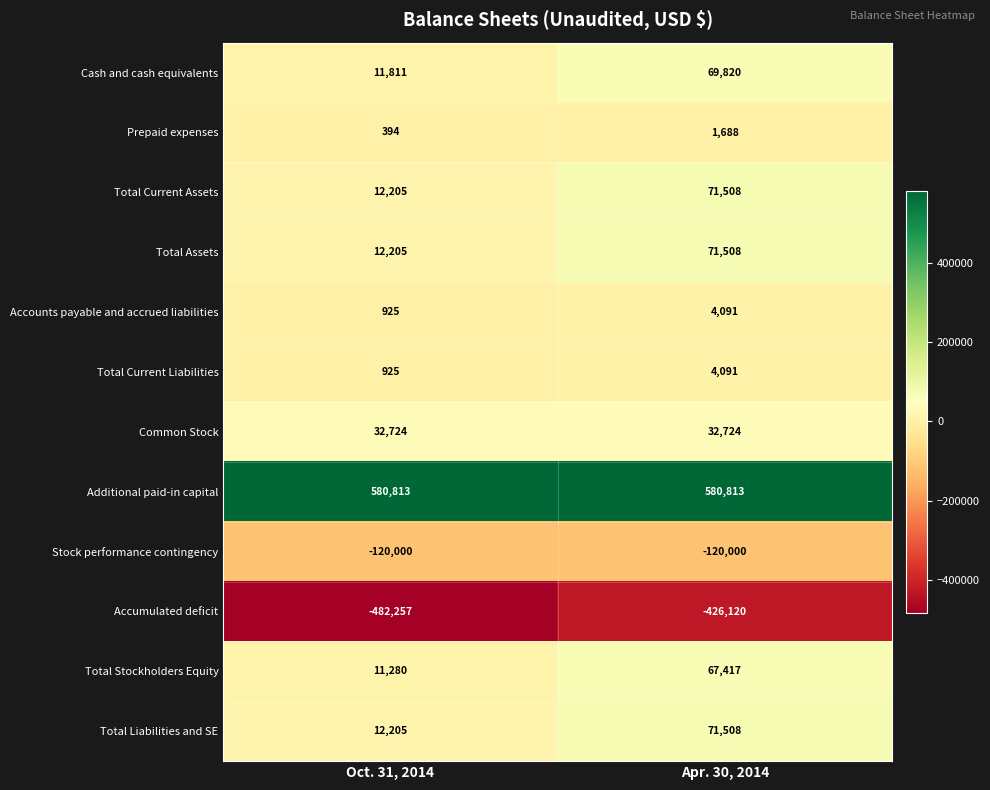

At which category does the chart reach its minimum across all series?

Oct. 31, 2014